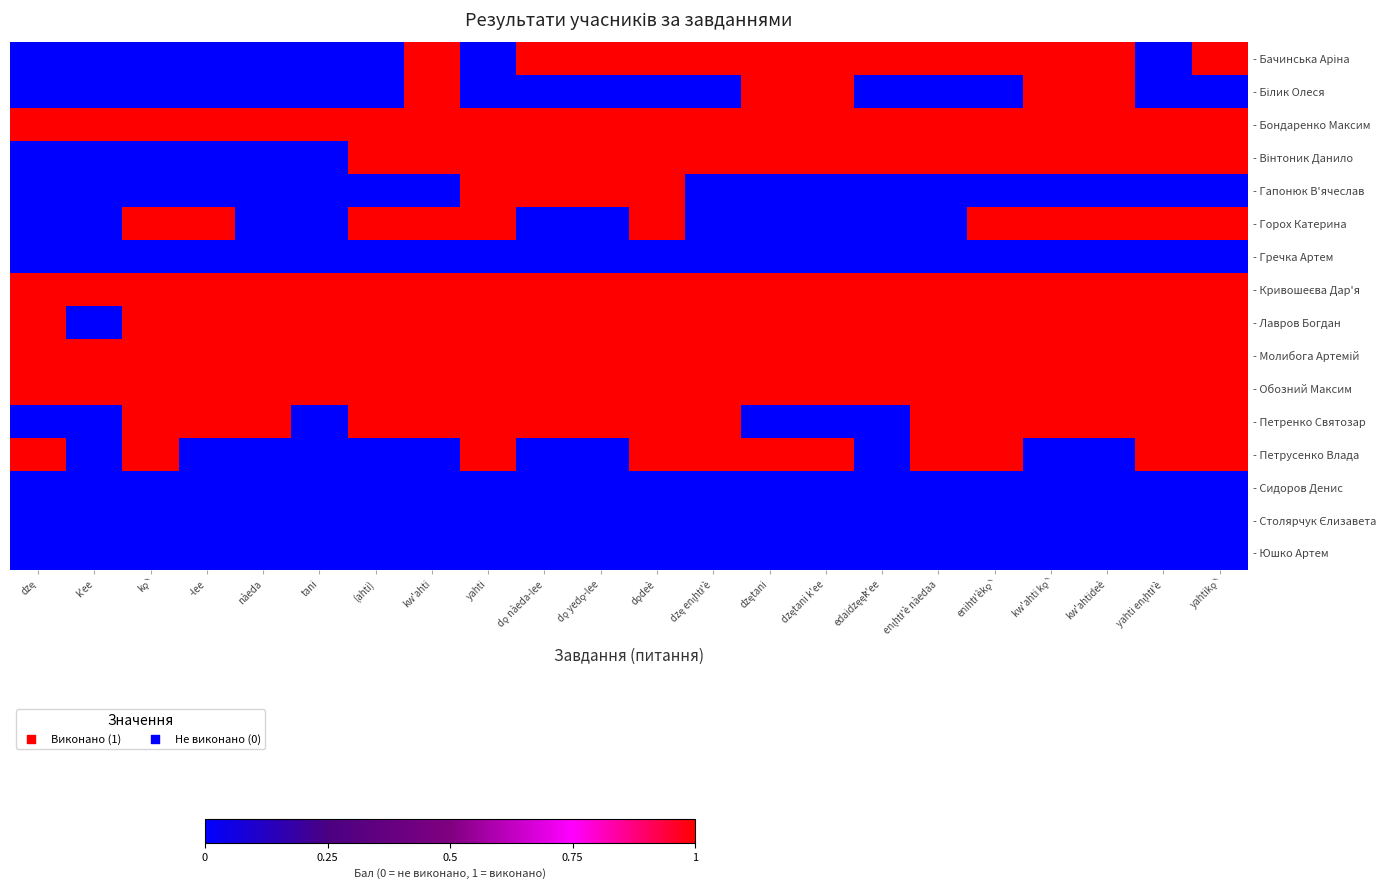

The value of - Молибога Артемій at enı̨htł'è nàedaa is 1. True or false?

True